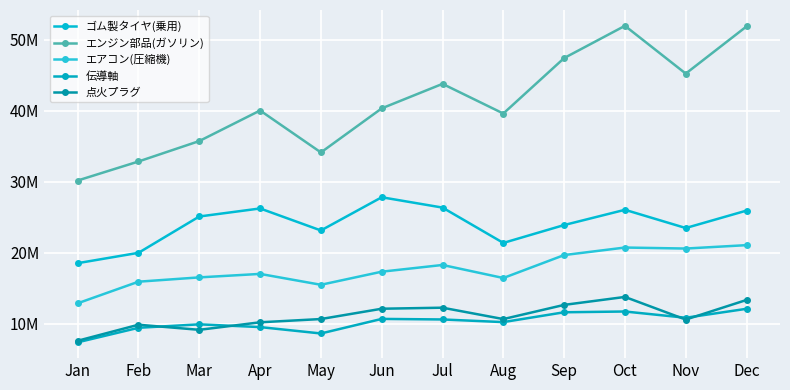

Which category has the lowest value in the エンジン部品(ガソリン) series?

Jan